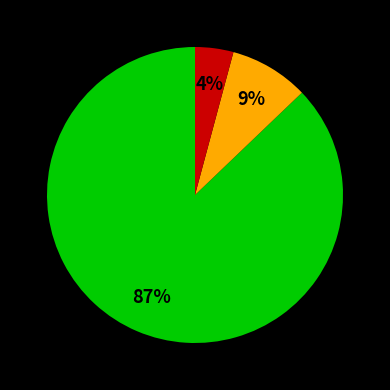

To the nearest percent, what is the average slice percentage?

33%